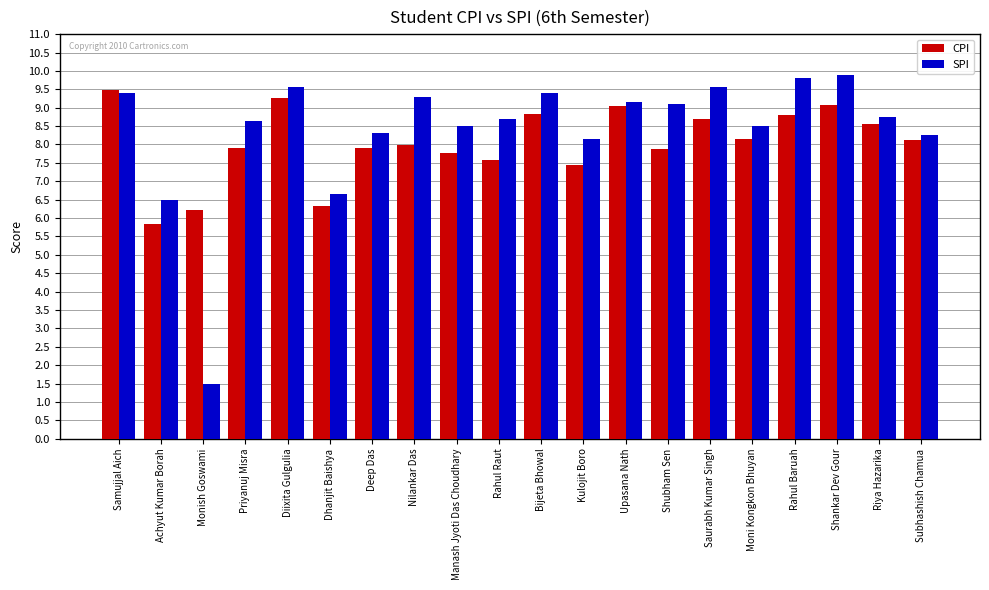

What is the total value across all series at Dhanjit Baishya?

13.0